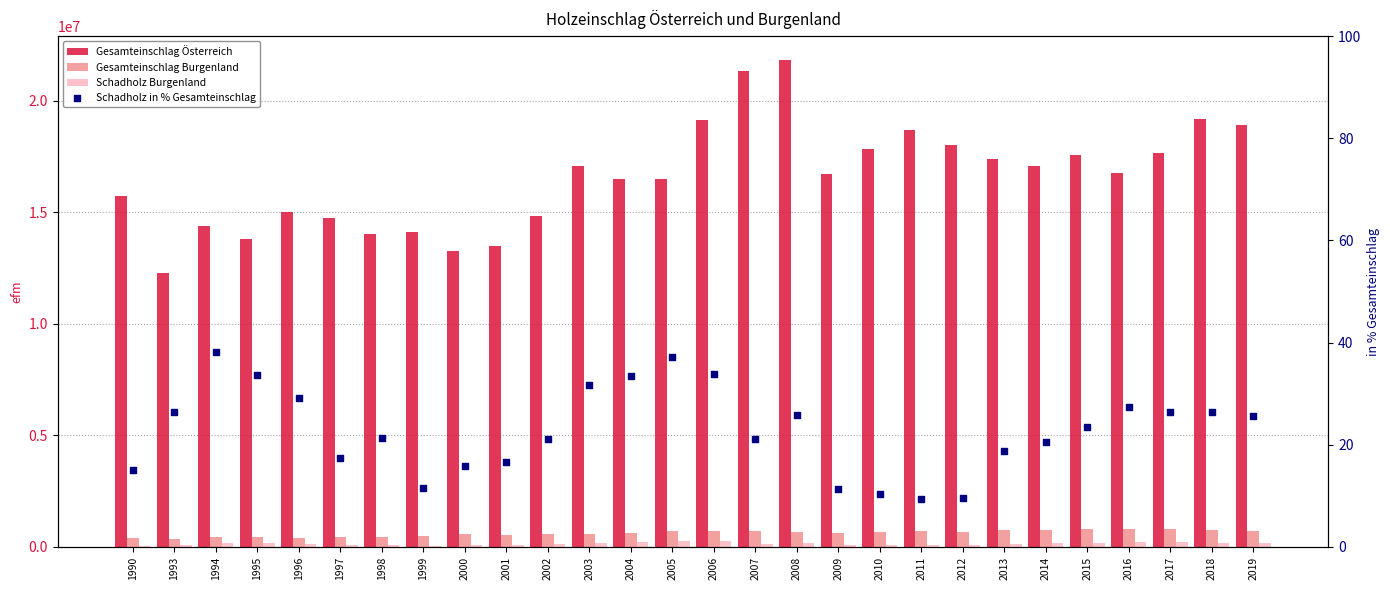

At which category is the sum across all series the highest?

2008